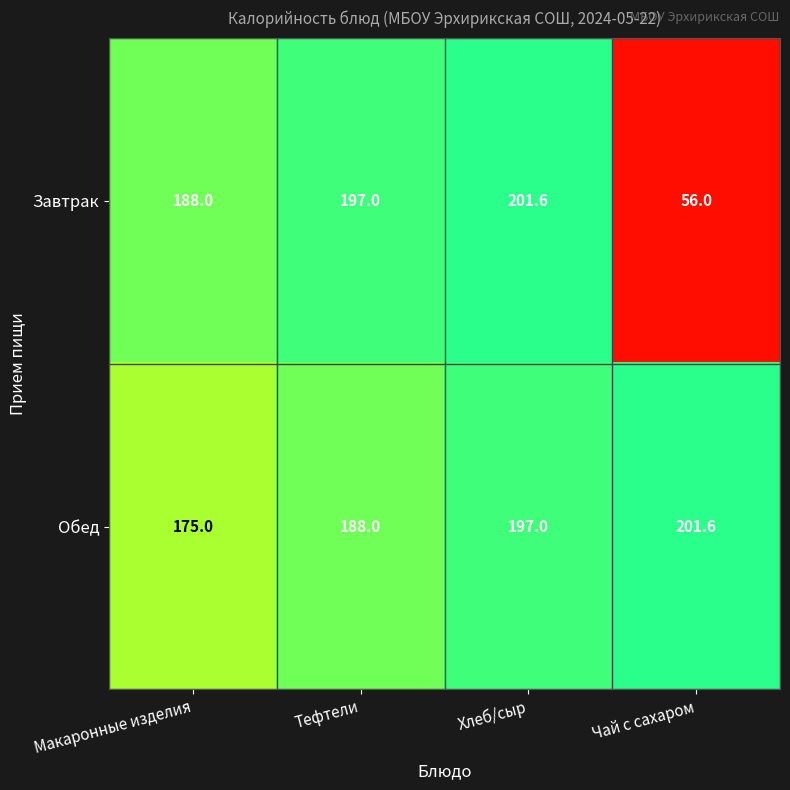

Which series changed the most between Макаронные изделия and Тефтели?

Обед